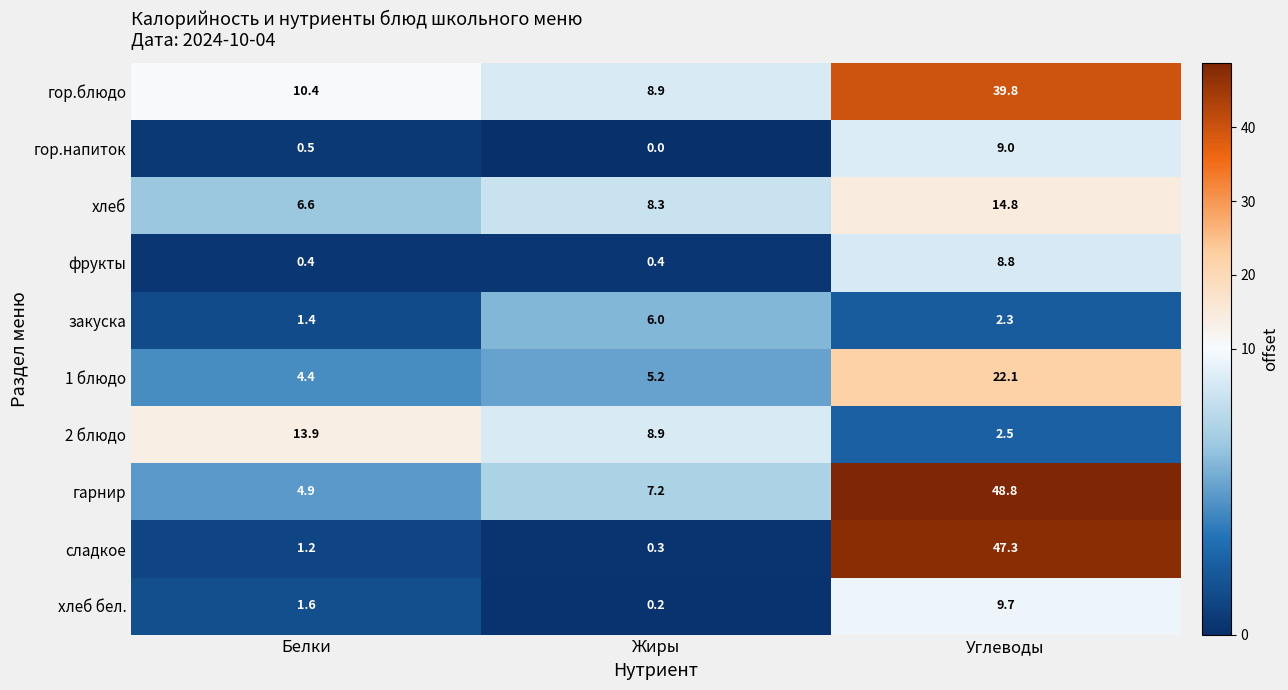

At Белки, list the series in order from largest to smallest.

2 блюдо, гор.блюдо, хлеб, гарнир, 1 блюдо, хлеб бел., закуска, сладкое, гор.напиток, фрукты